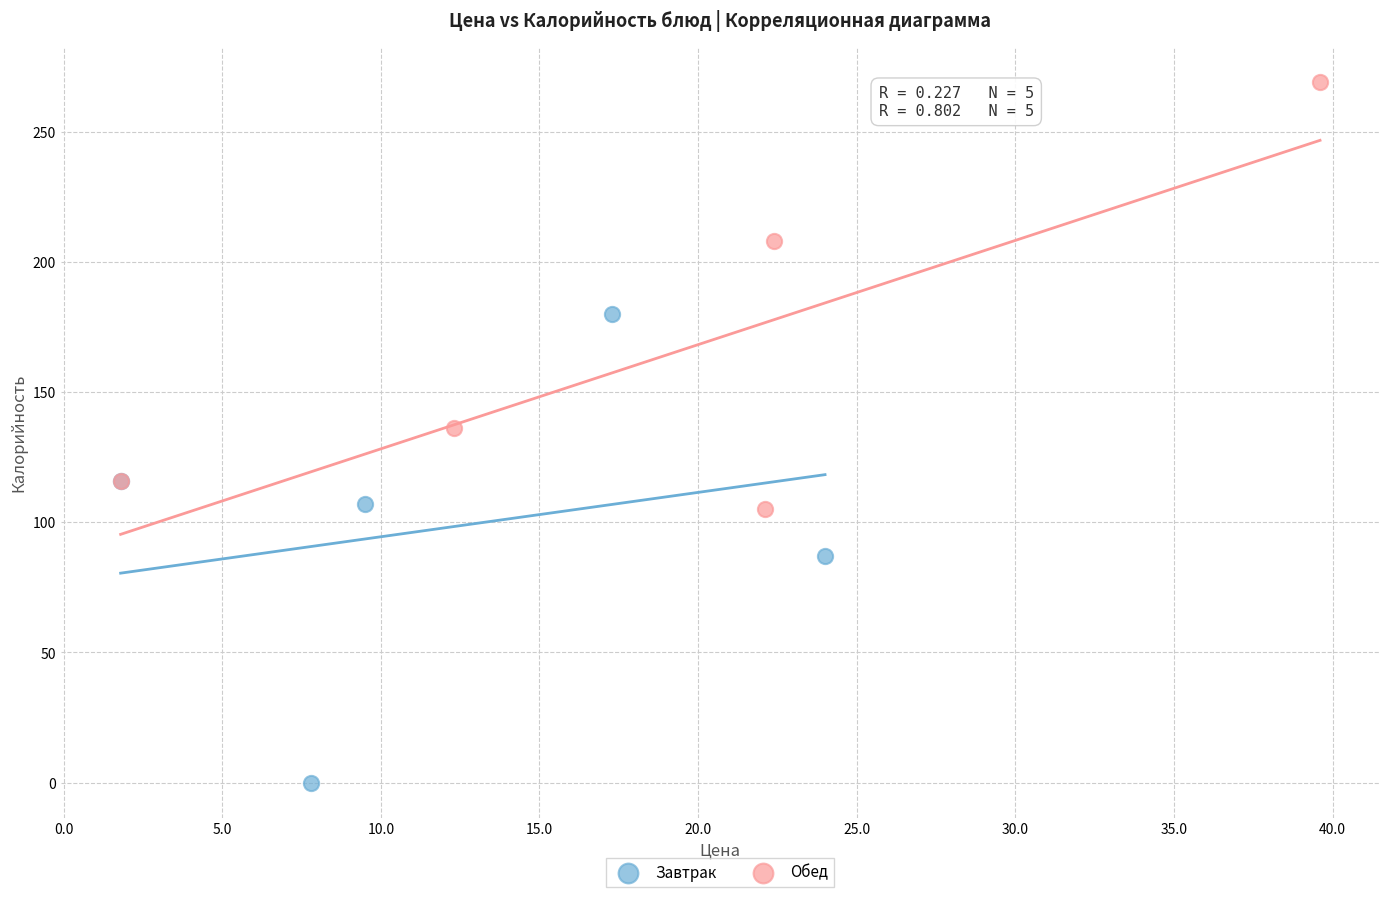

Which series reaches the maximum Y coordinate?

Обед